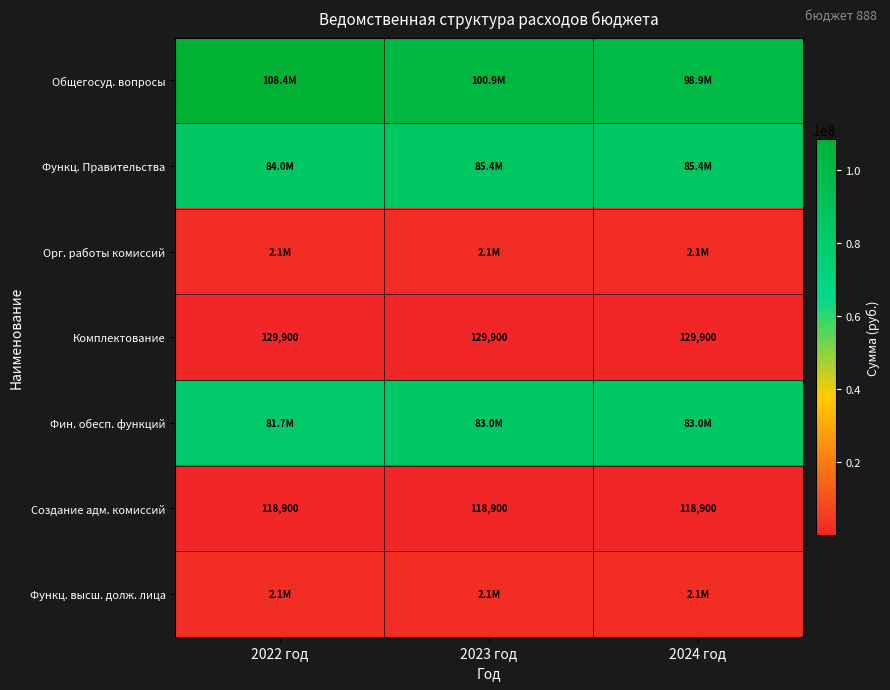

True or false: Создание адм. комиссий has a value of 118900 at 2024 год.

True